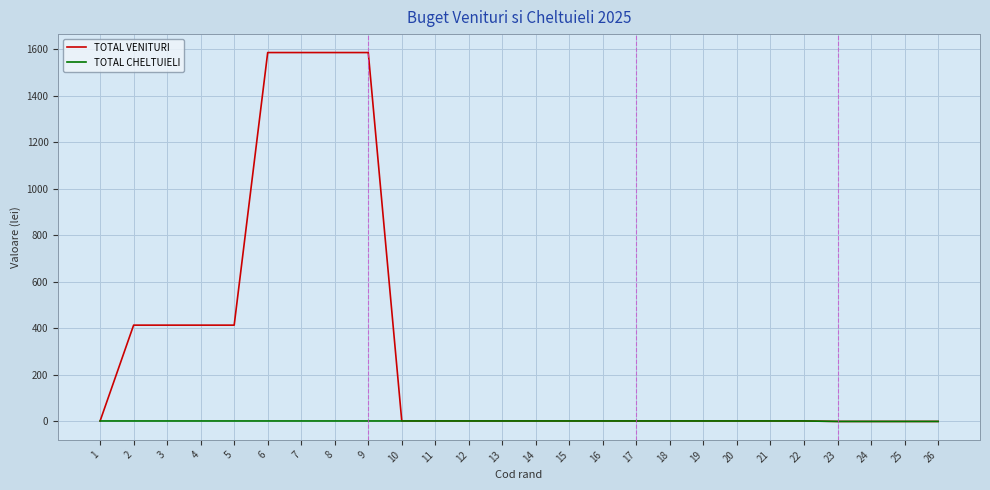

What is the average value of the TOTAL VENITURI series?

309